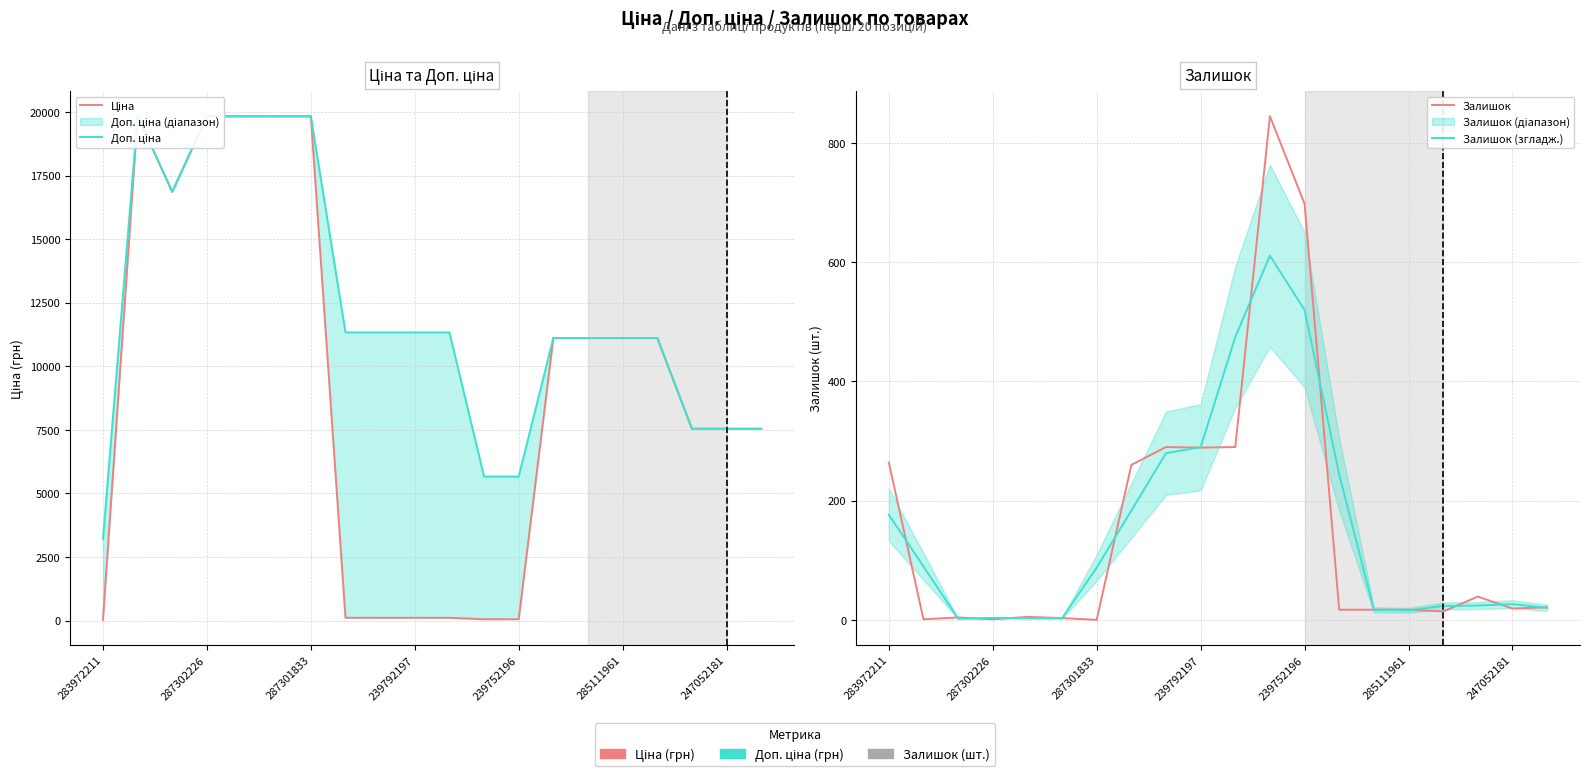

True or false: Доп. ціна and Ціна intersect in this chart.

False